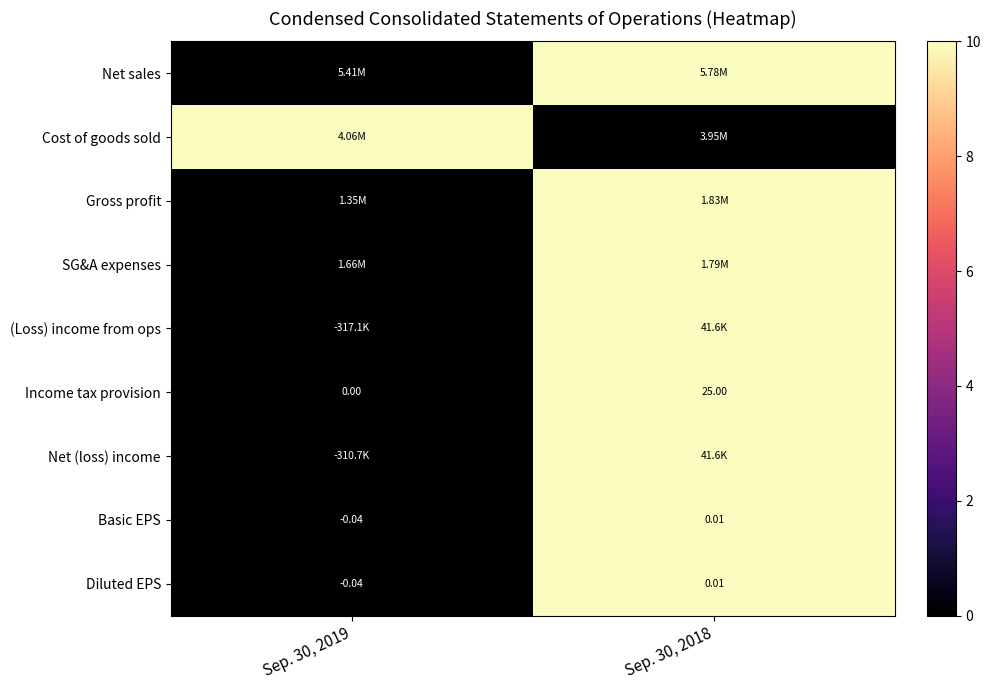

How many negative values does the Basic EPS series have?

1